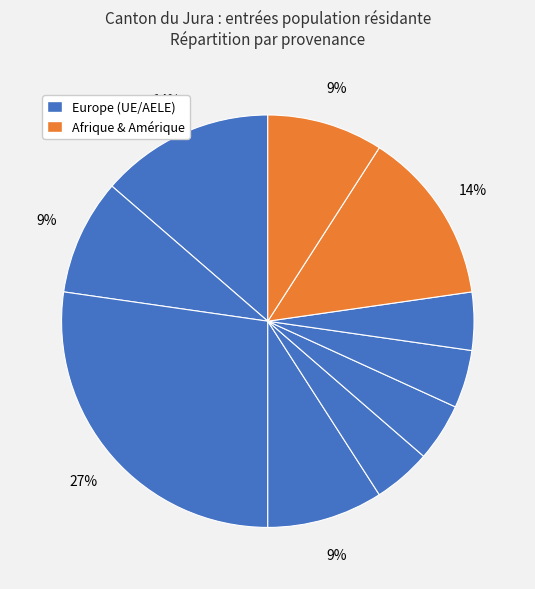

Count the number of slices in the pie.

10